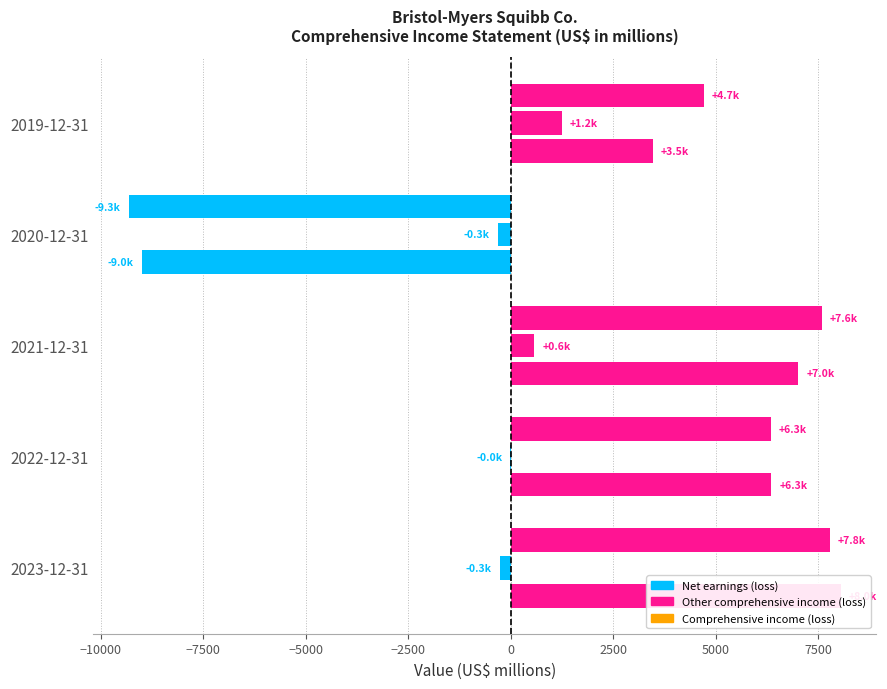

True or false: Comprehensive income (loss) has a value of 12048 at 2021-12-31.

False